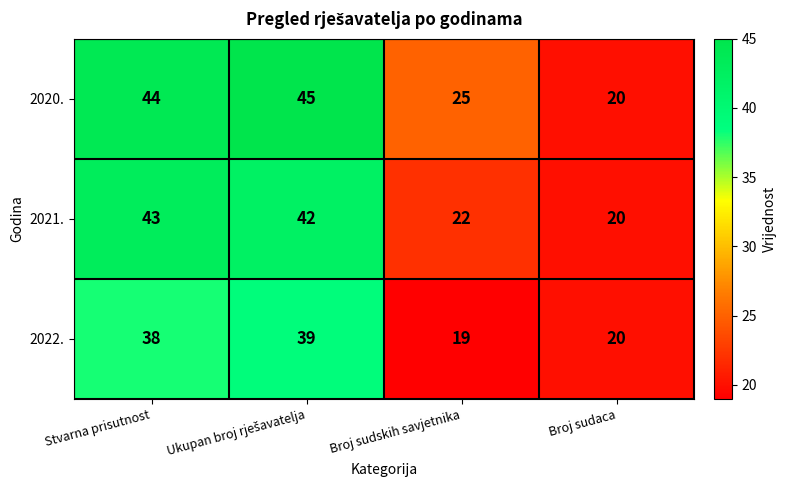

Reading left to right, transcribe all the data shown in this chart.

2020.: 44	45	25	20
2021.: 43	42	22	20
2022.: 38	39	19	20